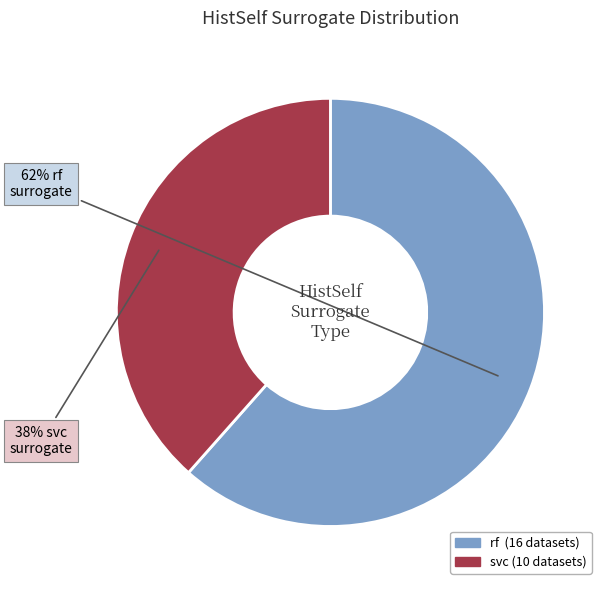

What percentage is the svc slice, to the nearest percent?

38%